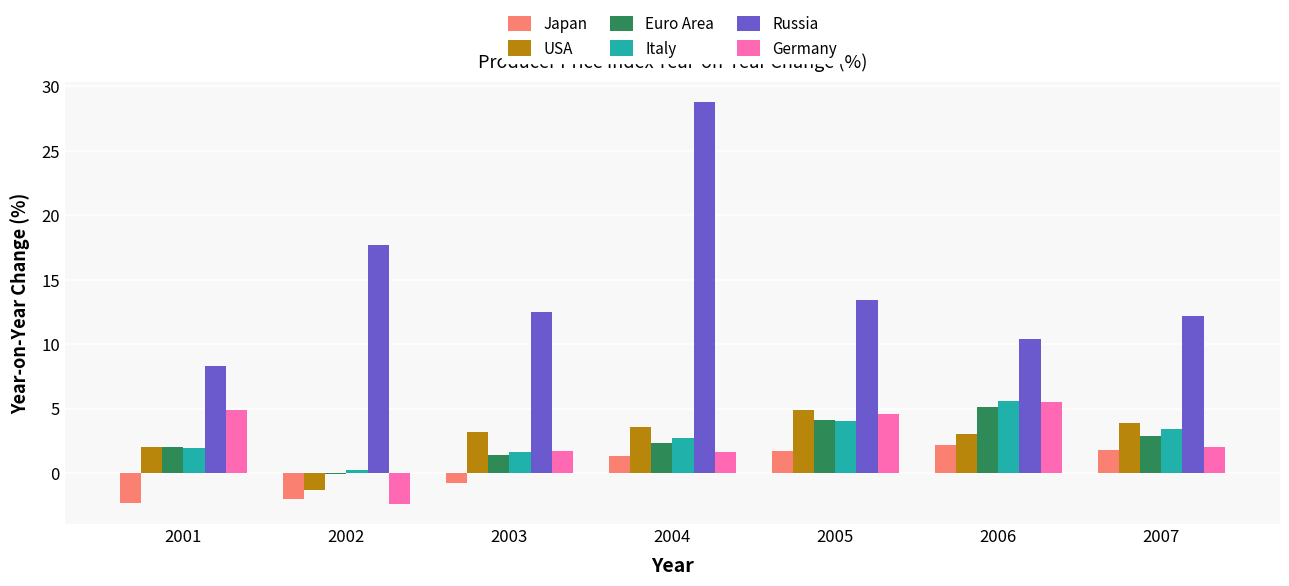

How many groups of bars are there?

7